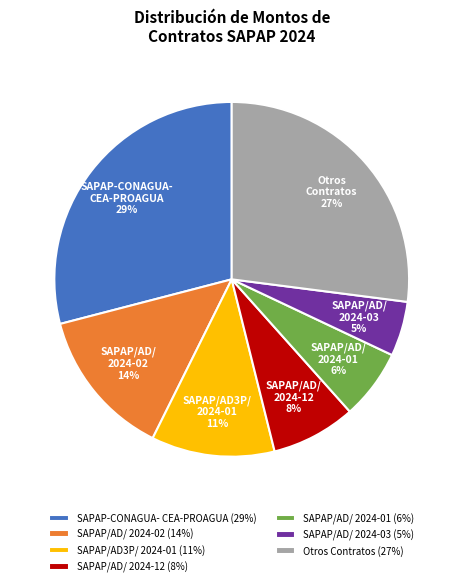

How many segments does this pie chart have?

7